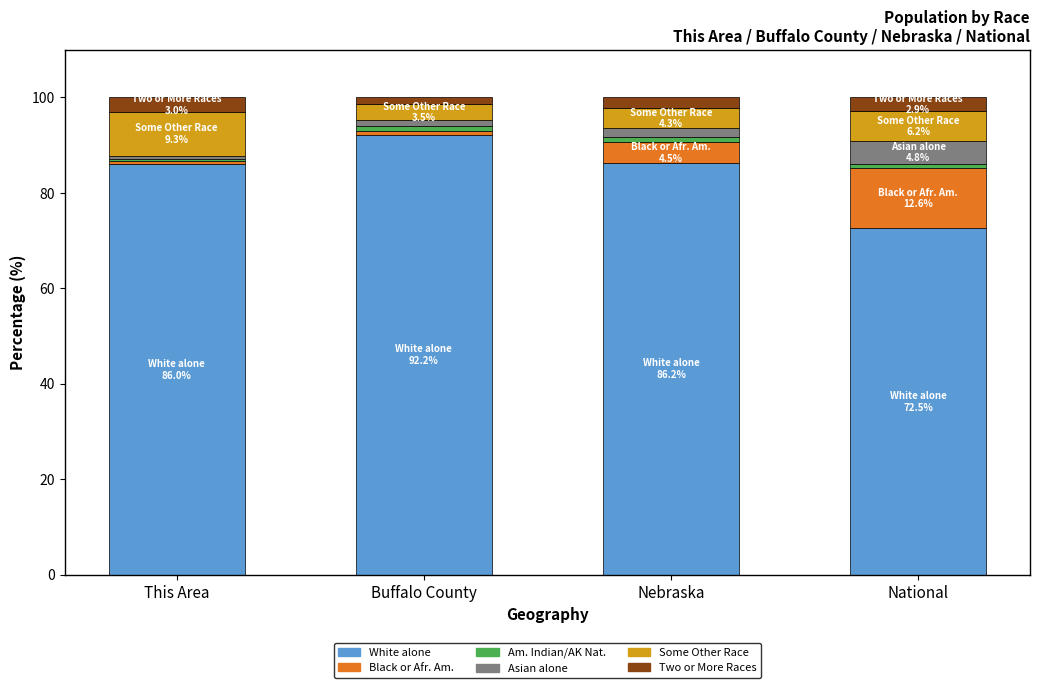

What is the highest value of the White alone series?

92.2